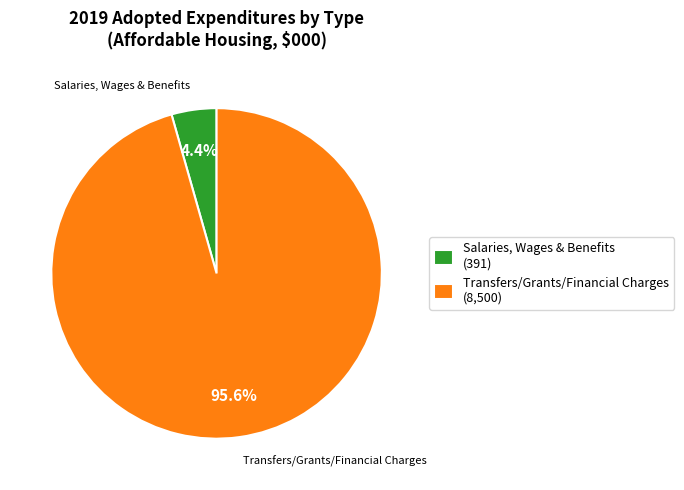

Which category accounts for the majority?

Transfers/Grants/Financial Charges (8,500)